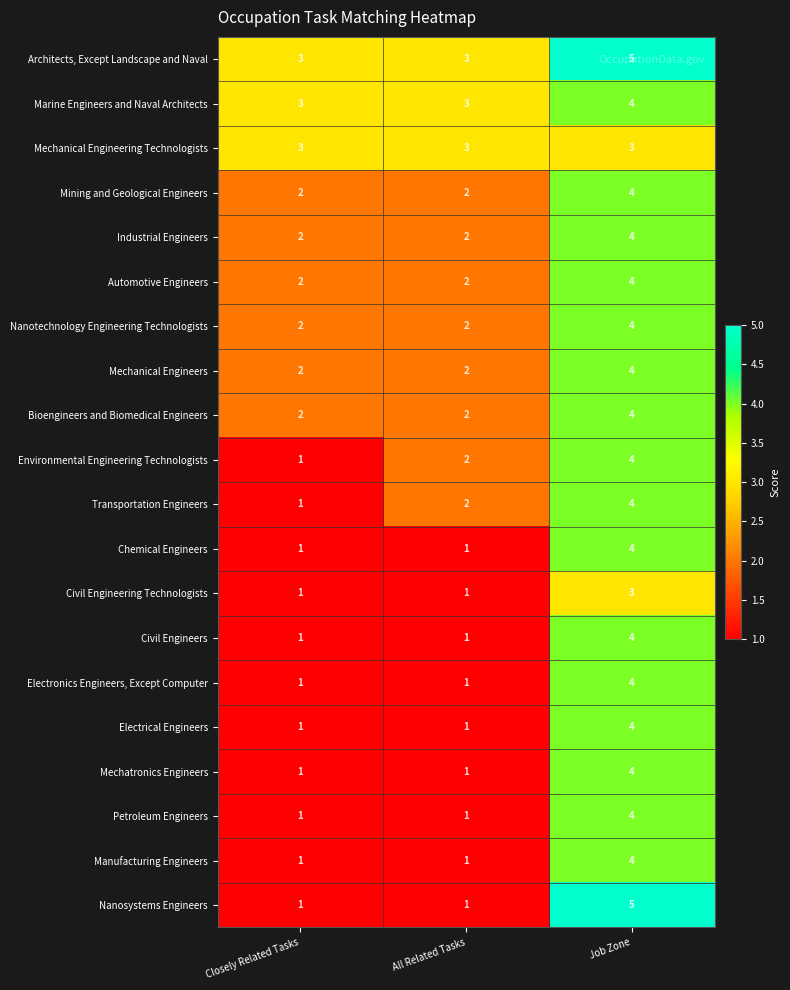

What is the difference between the maximum and second lowest values in the Mechatronics Engineers series?

3